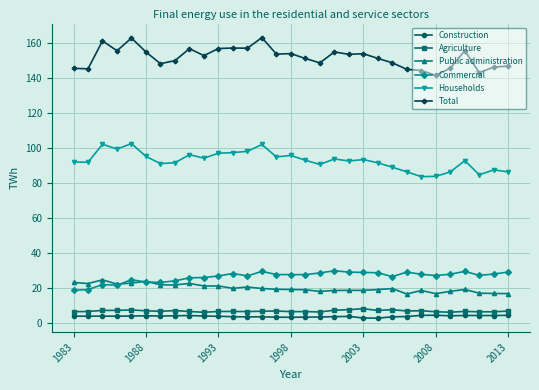

True or false: Construction and Households intersect in this chart.

False